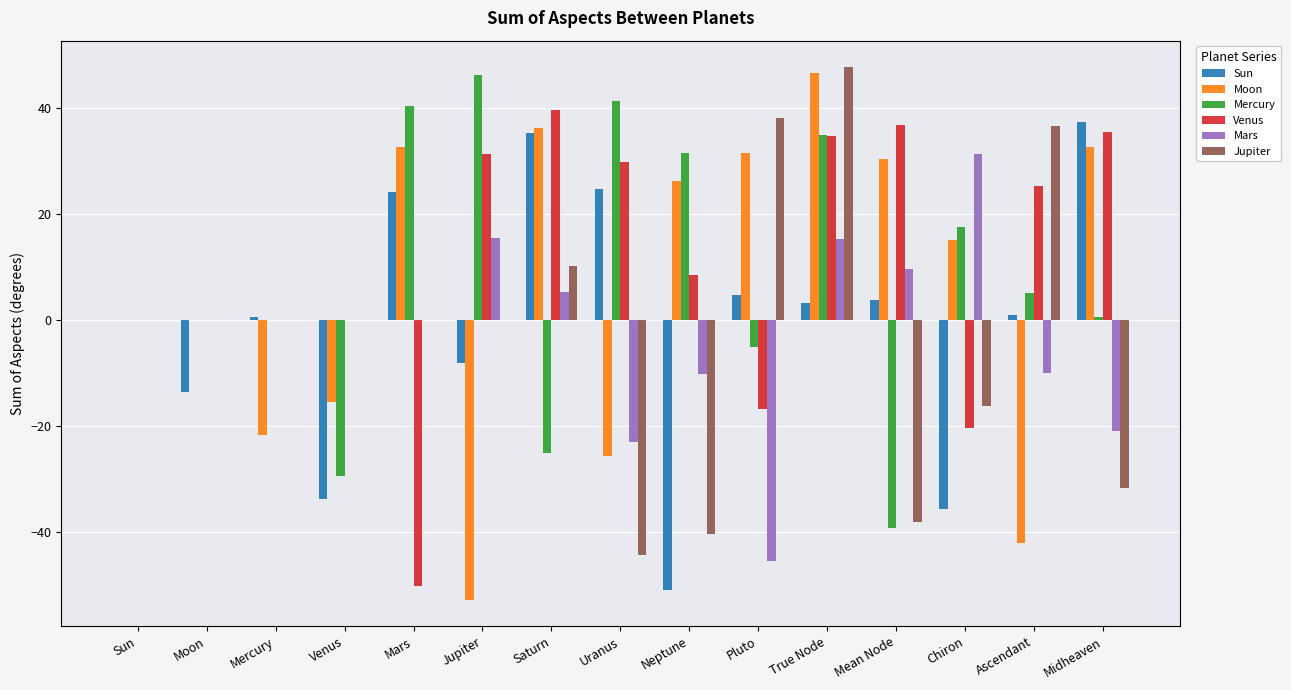

What is the average value of the Mars series?

-2.2